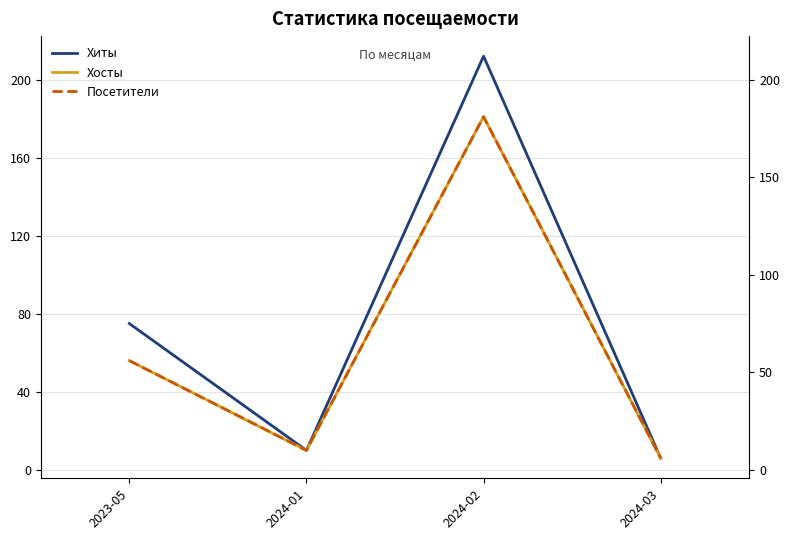

What is the difference between the maximum and minimum values in the Посетители series?

175